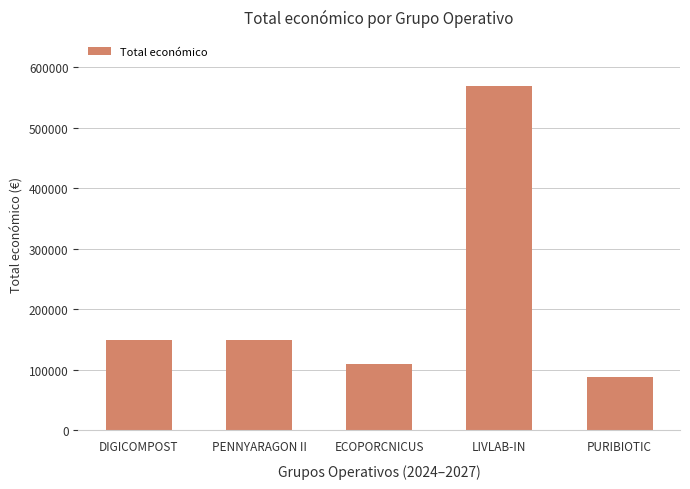

True or false: the data shows 228068 at PENNYARAGON II.

False